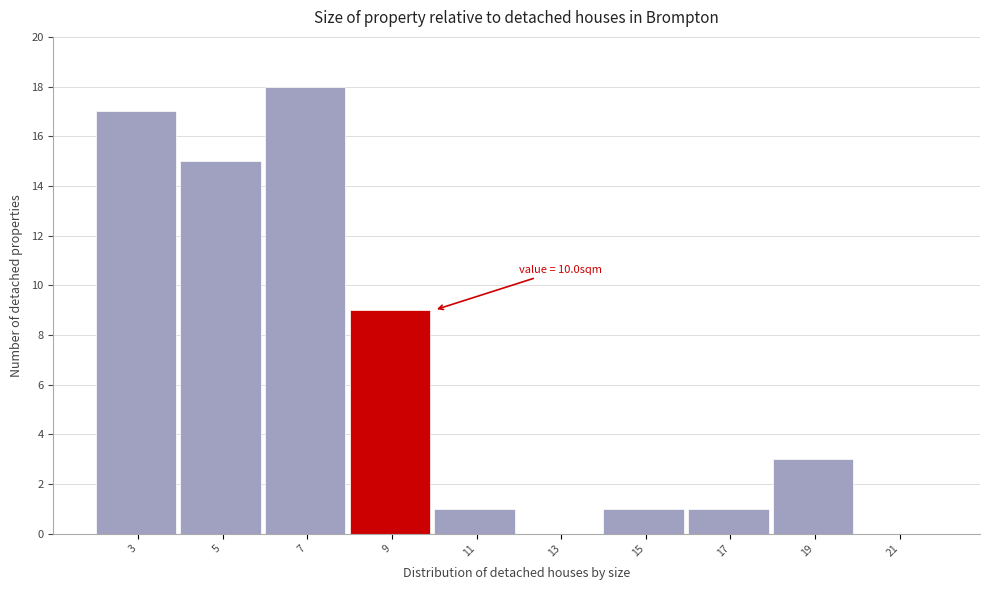

Reading left to right, extract all data points from this chart.

3=17	5=15	7=18	9=9	11=1	13=0	15=1	17=1	19=3	21=0